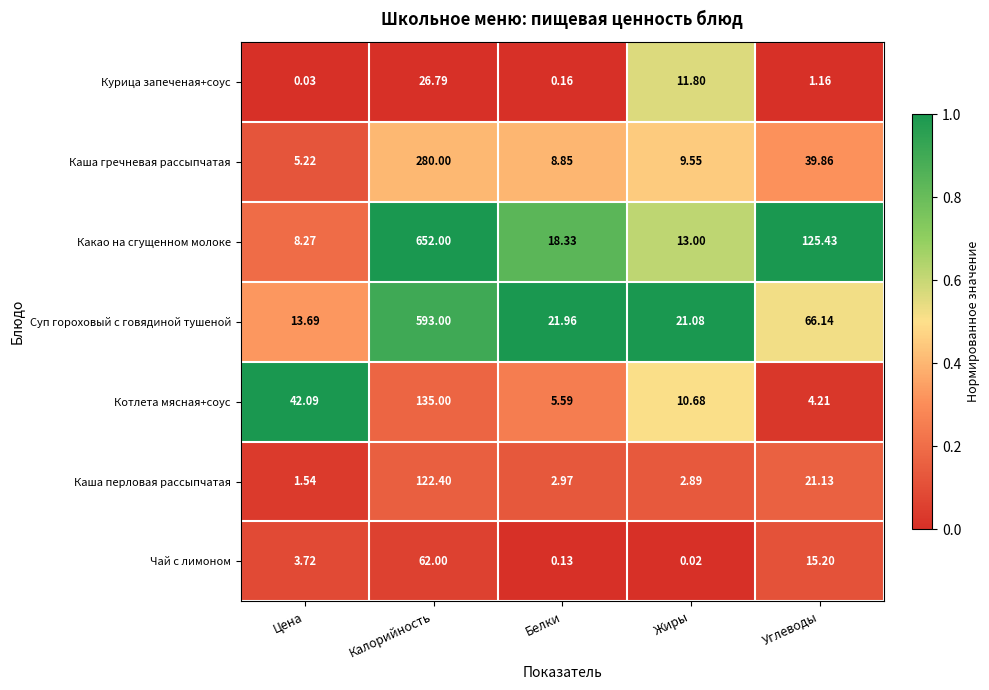

Which series has the largest total across all categories?

Какао на сгущенном молоке